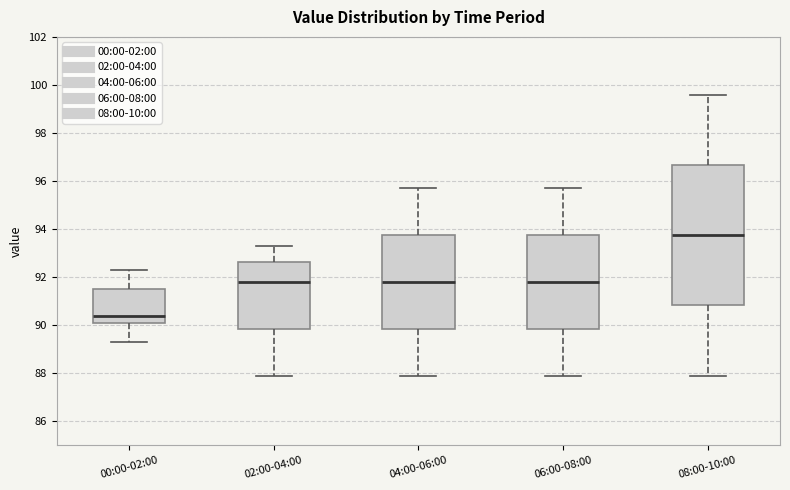

Which box is the tallest, from its lower edge to its upper edge?

08:00-10:00